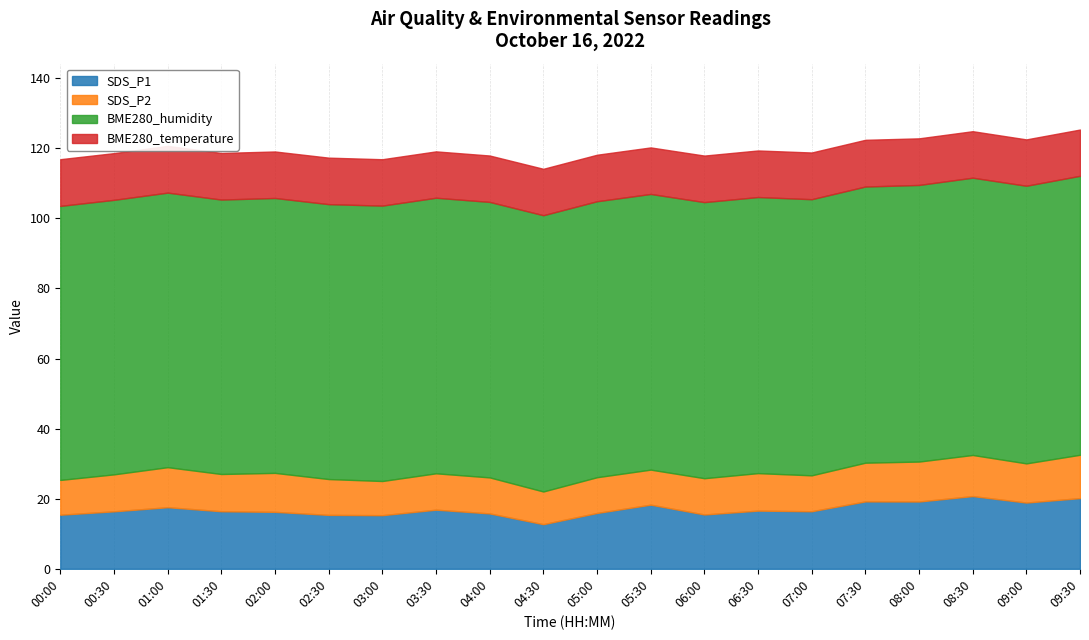

How many interior local peaks does the BME280_humidity series have?

3